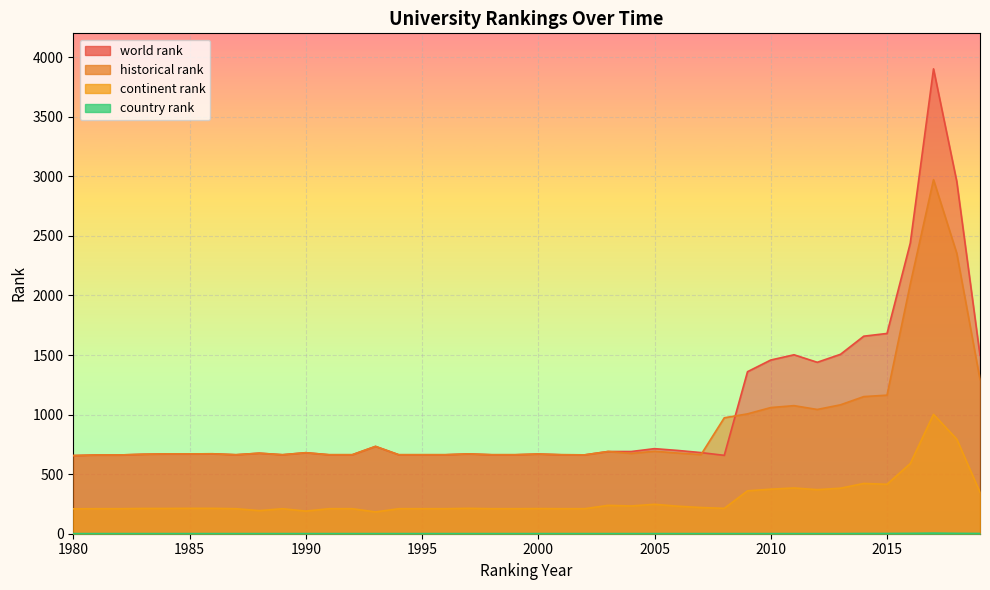

Rank the categories by country rank value from lowest to highest.

1980, 1981, 1982, 1983, 1984, 1985, 1986, 1987, 1988, 1989, 1990, 1991, 1992, 1993, 1994, 1995, 1996, 1997, 1998, 1999, 2000, 2001, 2002, 2003, 2004, 2005, 2006, 2007, 2008, 2009, 2010, 2011, 2012, 2013, 2014, 2015, 2019, 2016, 2018, 2017